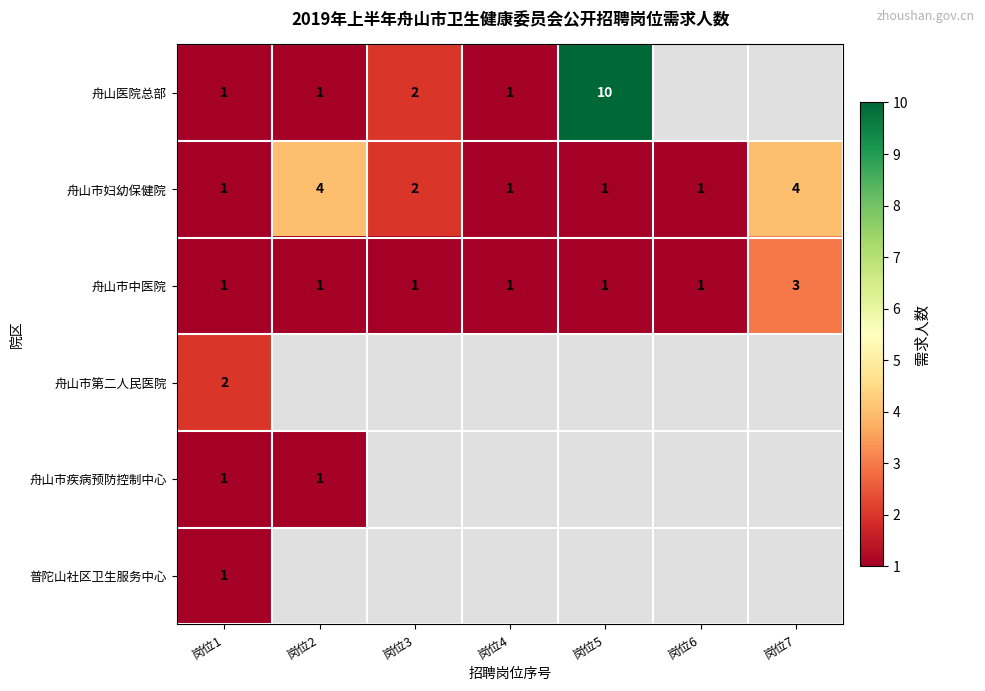

At which category is the sum across all series the highest?

岗位1